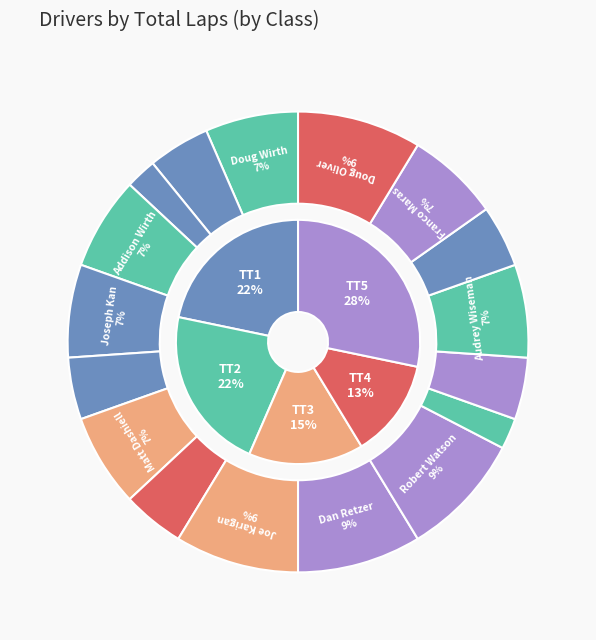

Rank the categories by value from lowest to highest.

Mark Butterfield, John Perreault, Blake Pomykal, Alan Wolfe, Seth Higgins, Mark Schnoerr, Greg Collins, Doug Wirth, Addison Wirth, Joseph Kan, Matt Dashiell, Audrey Wiseman, Franco Maras, Joe Karigan, Dan Retzer, Robert Watson, Doug Oliver